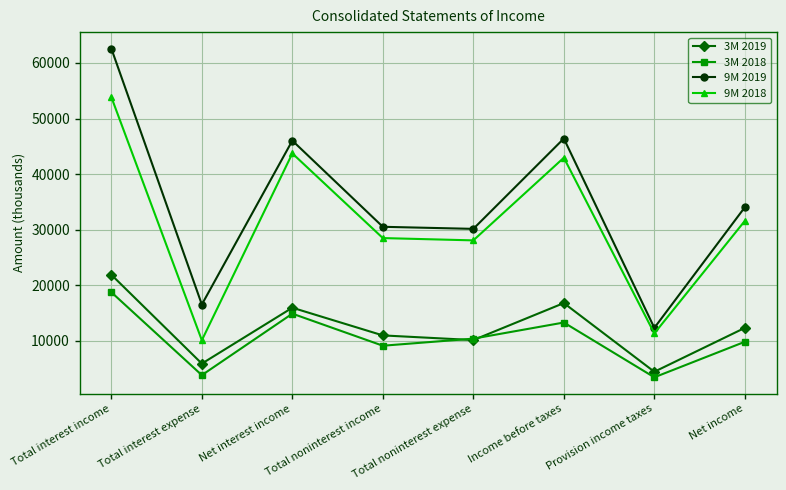

What are all the series names shown in the legend?

3M 2019, 3M 2018, 9M 2019, 9M 2018